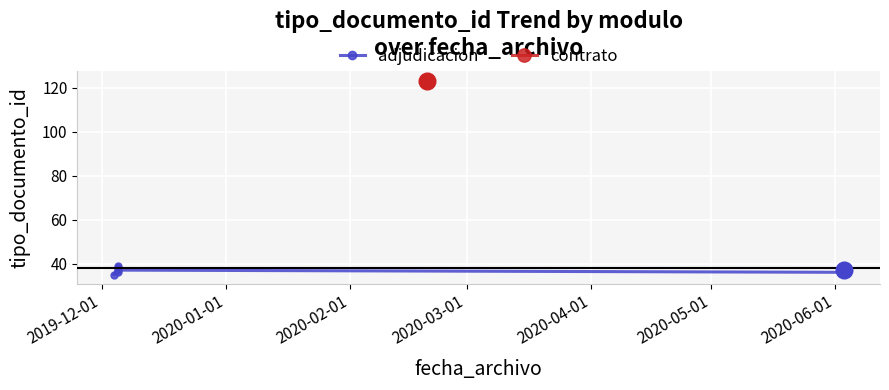

Which label corresponds to the smallest value in the chart?

2019-12-01